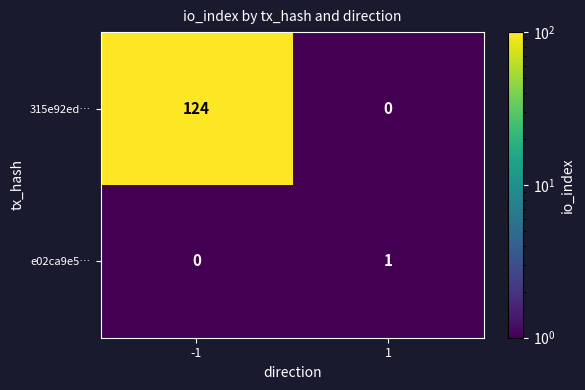

At which category does the chart reach its peak across all series?

-1